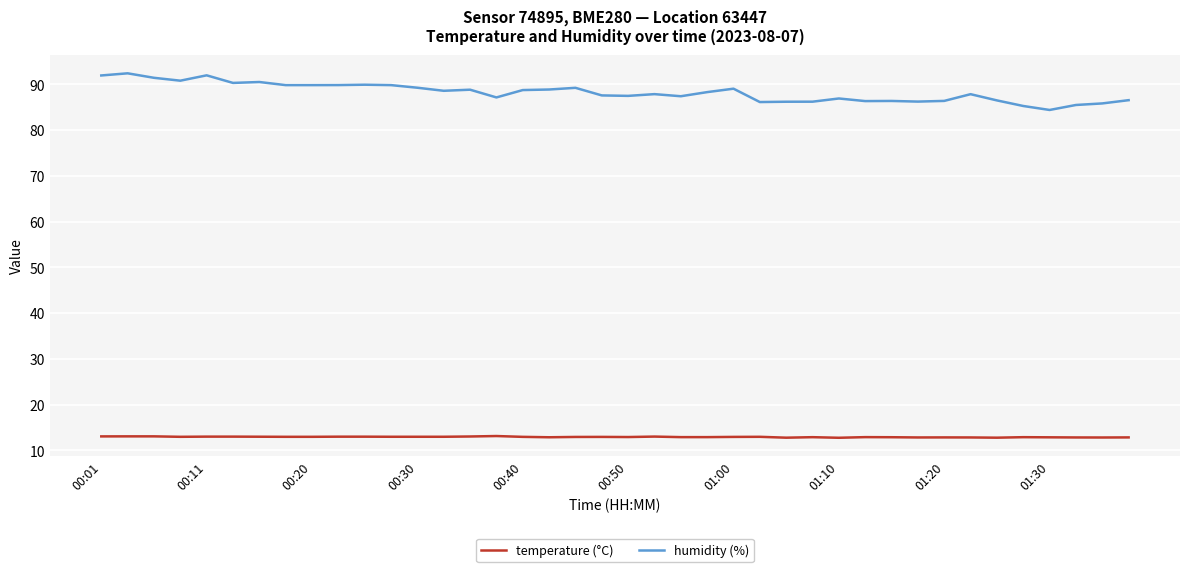

Which series has the largest total across all categories?

humidity (%)